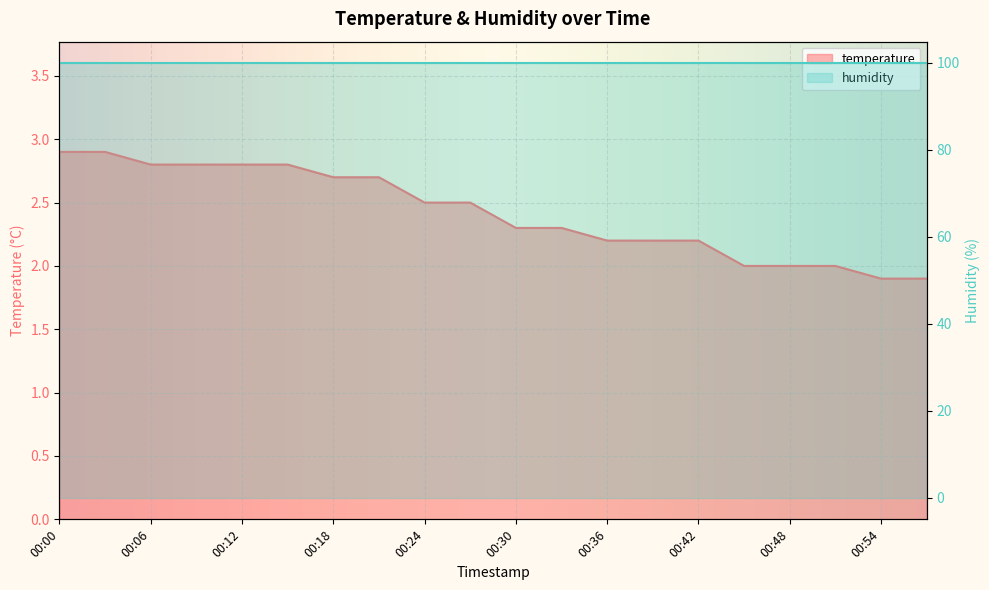

The chart shows a value of 0.9 at 00:12. True or false?

False